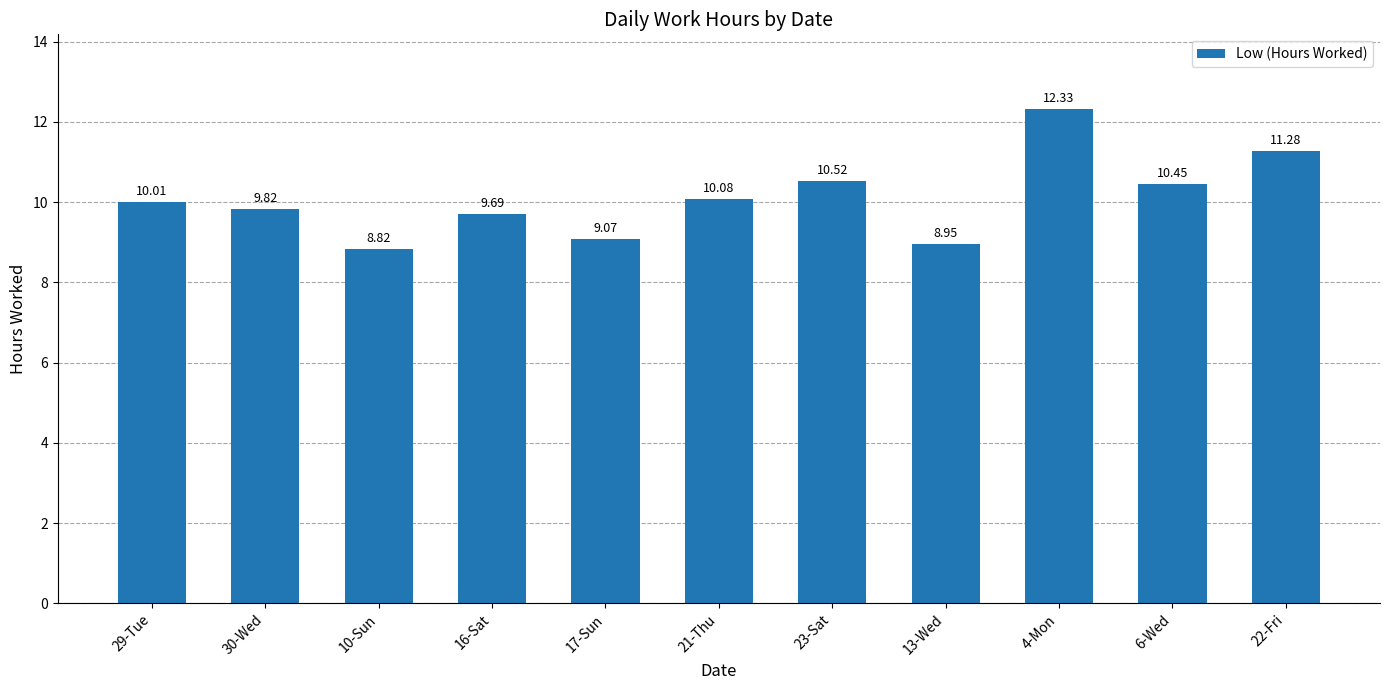

Approximately how many times larger is the value at 10-Sun compared to 16-Sat?

0.9